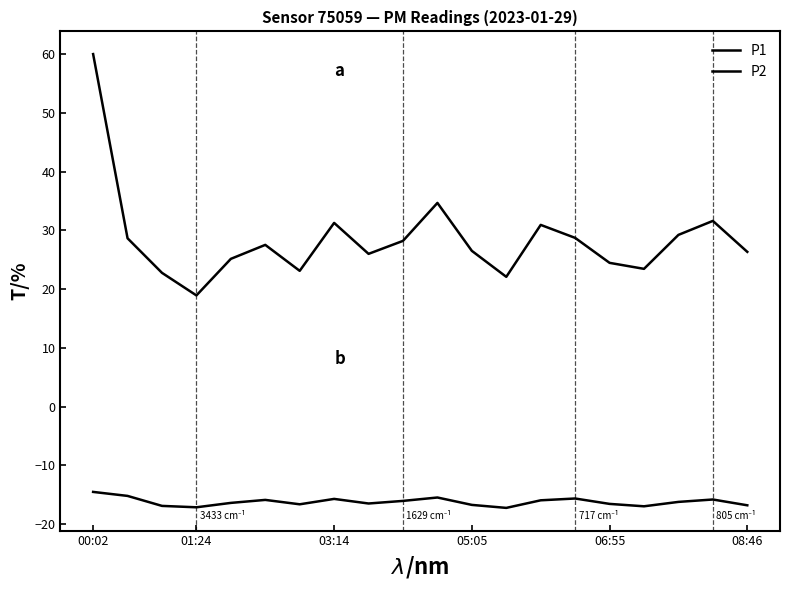

Is this an area chart (filled region under the line)?

No